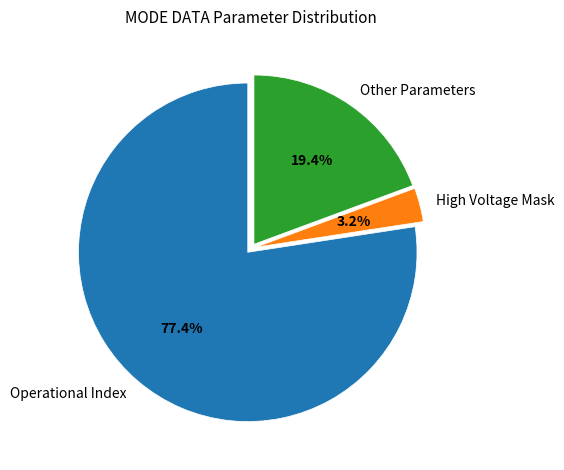

What is the smallest slice in the pie chart?

High Voltage Mask